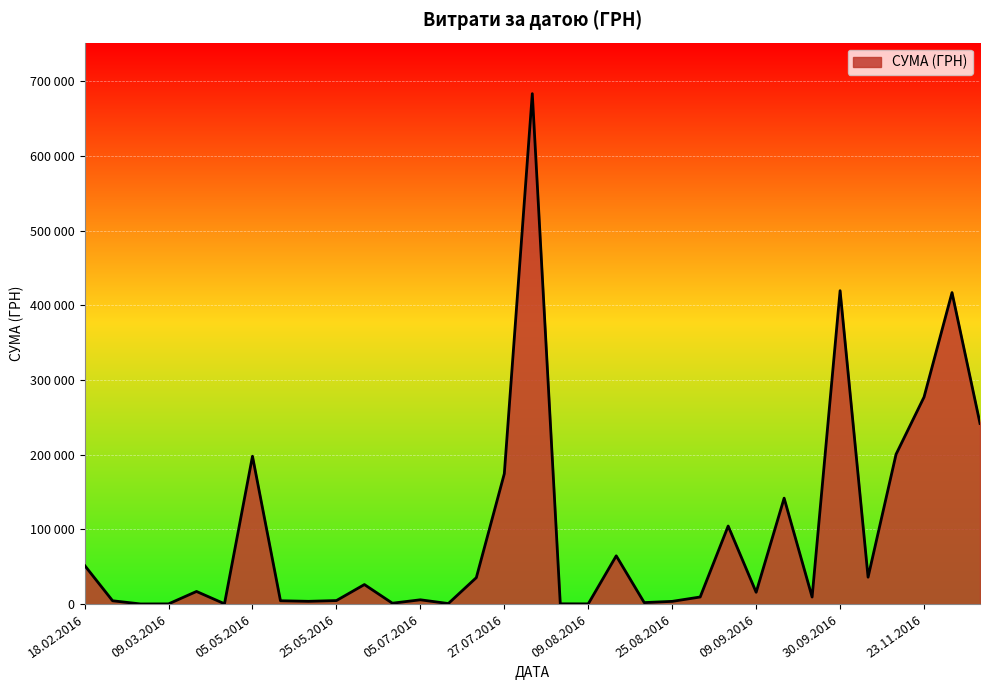

True or false: there are more than 2 points higher than both neighbors.

True